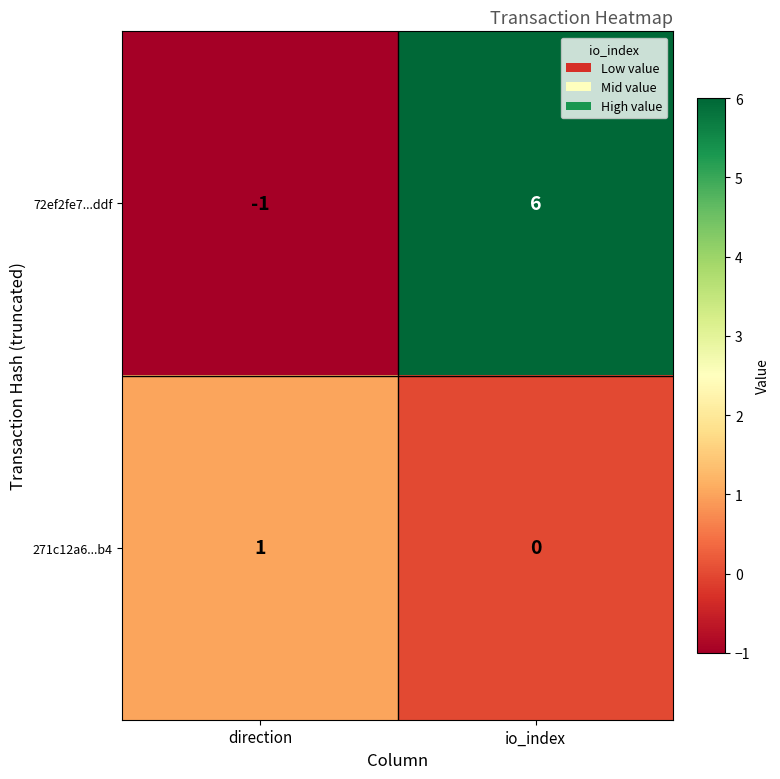

How many data points does each series have?

2